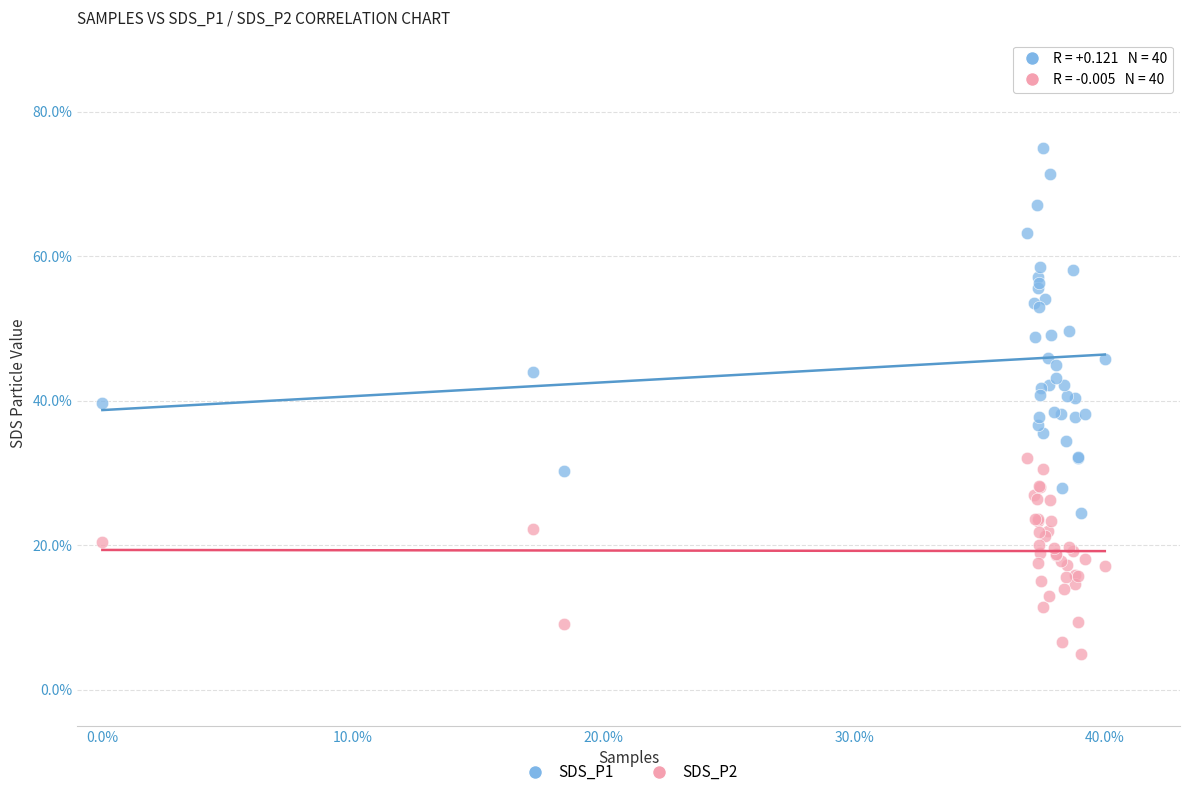

Which series contains the lowest Y value?

SDS_P2